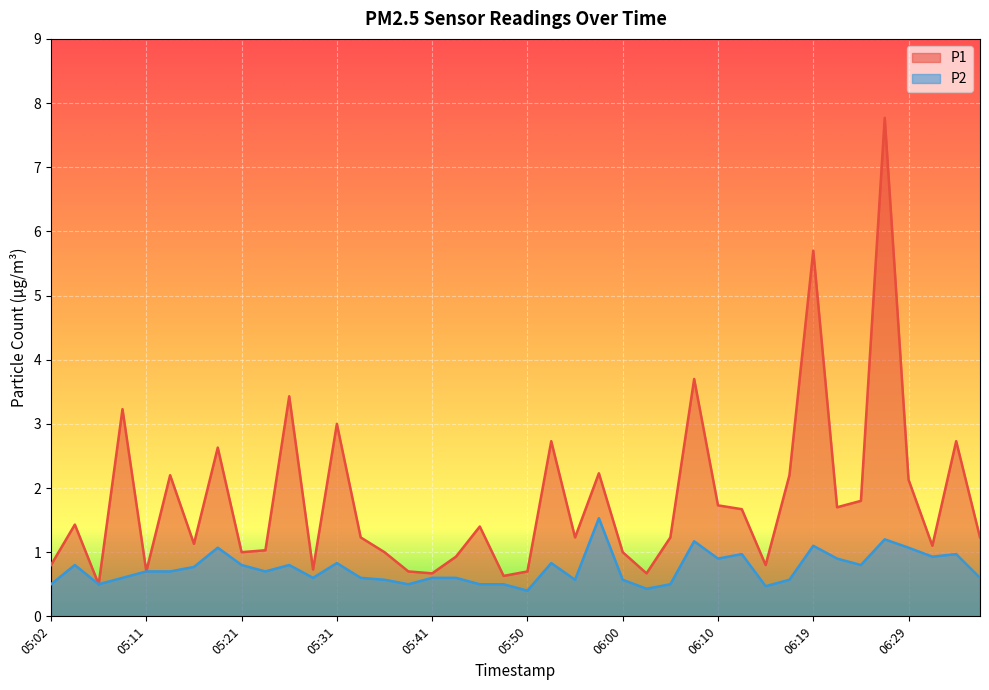

What is the average value of the P2 series?

0.7